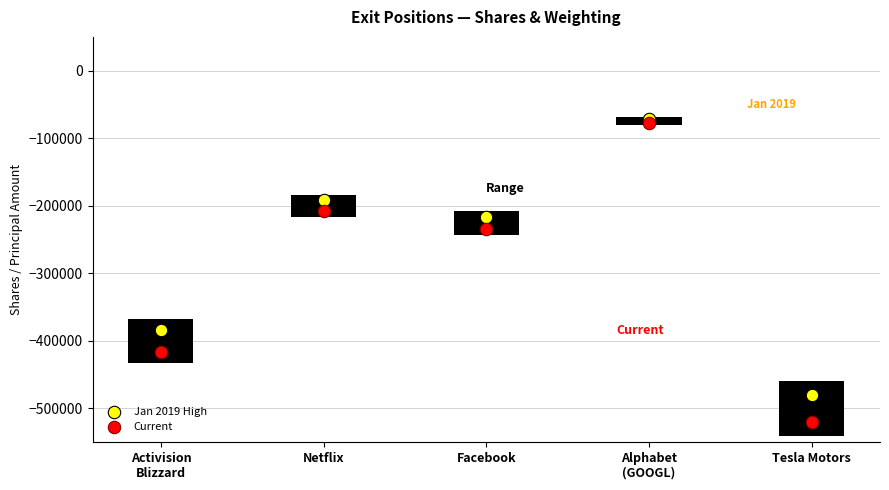

Approximately how many times larger is the value at Netflix compared to Facebook?

0.9